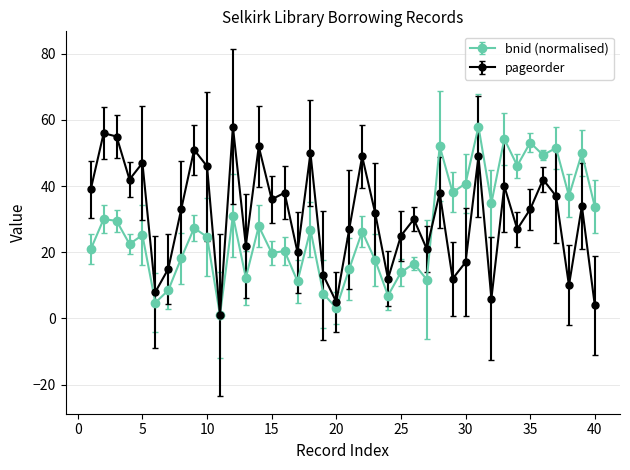

What is the maximum value for pageorder?

58.0